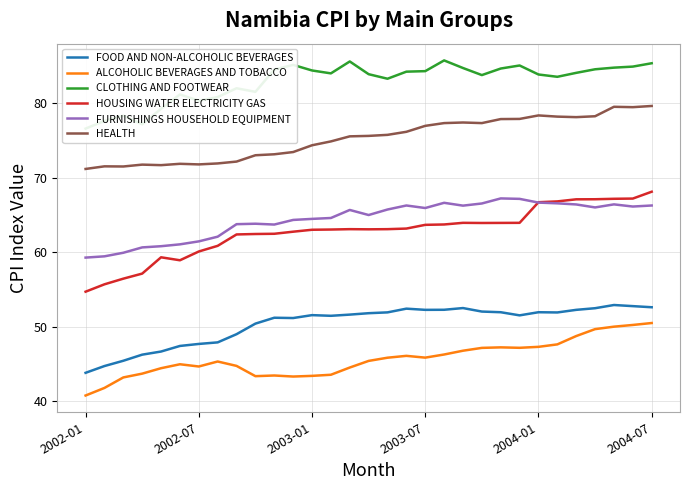

What is the highest value of the ALCOHOLIC BEVERAGES AND TOBACCO series?

50.5